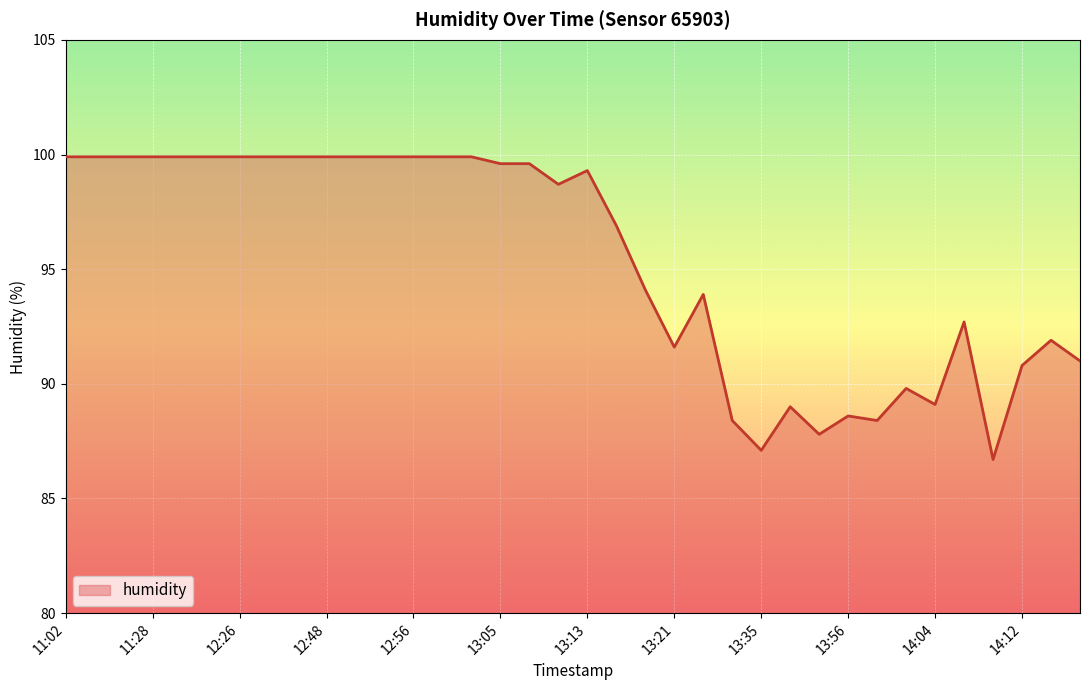

What is the minimum value shown in the chart?

86.7